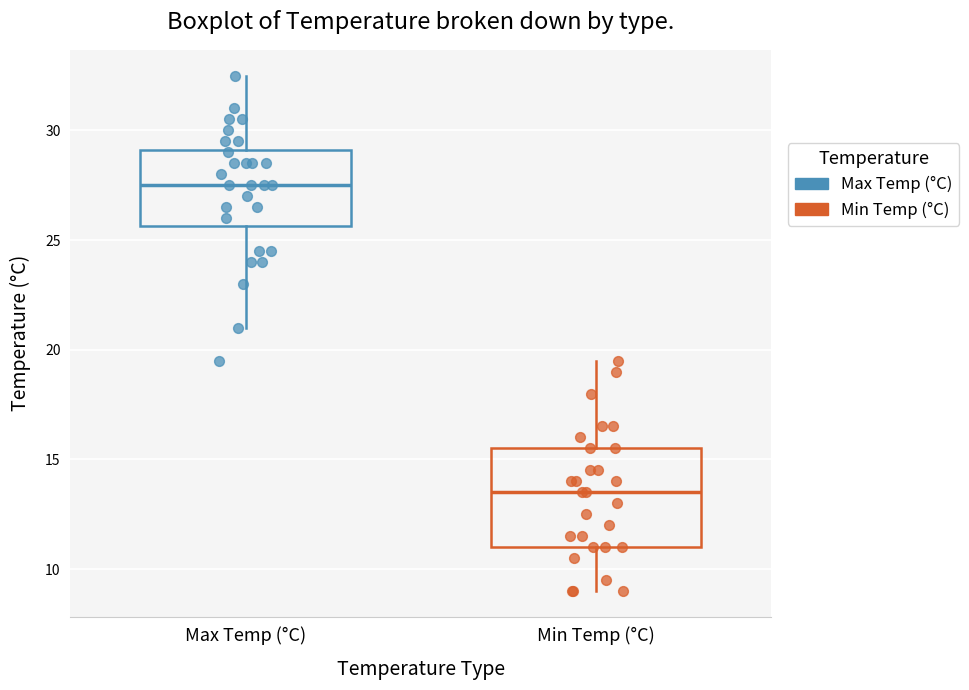

Which box is the tallest, from its lower edge to its upper edge?

Min Temp (°C)